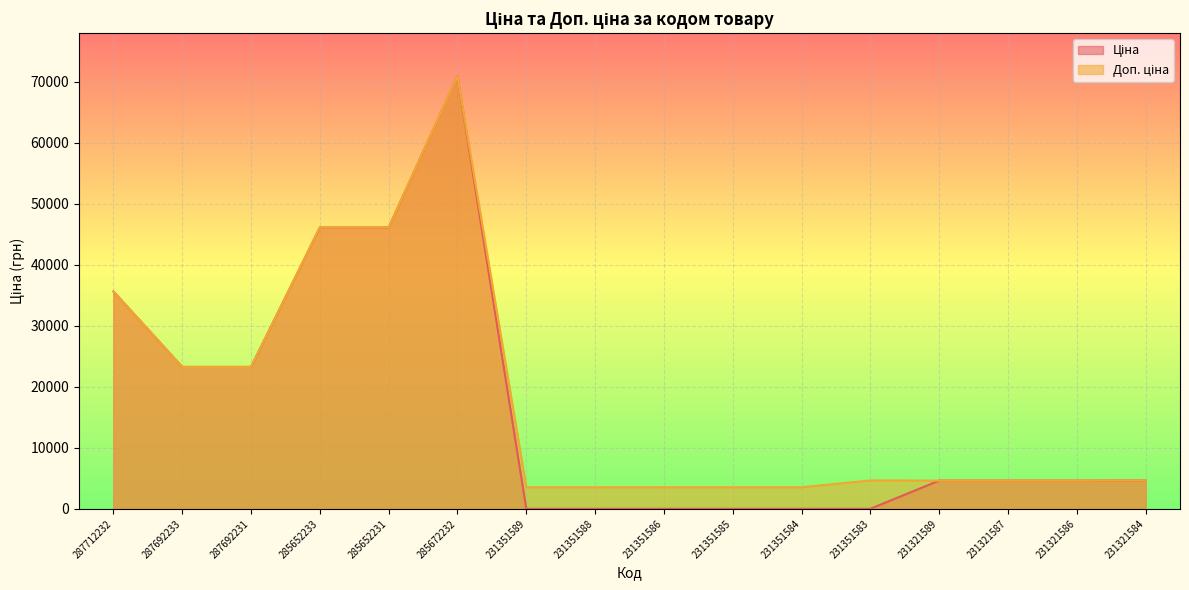

What are all the series names shown in the legend?

Ціна, Доп. ціна